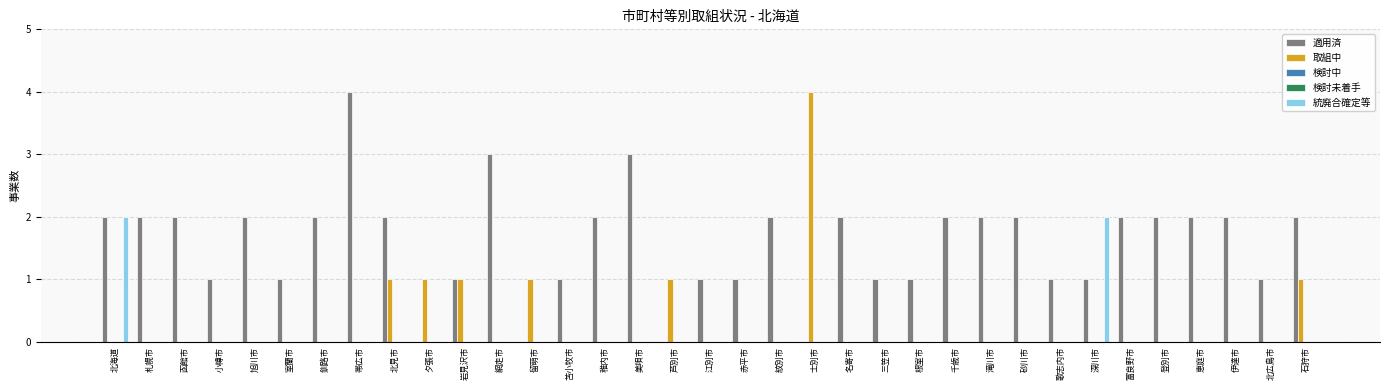

How many bars are there in each group?

5